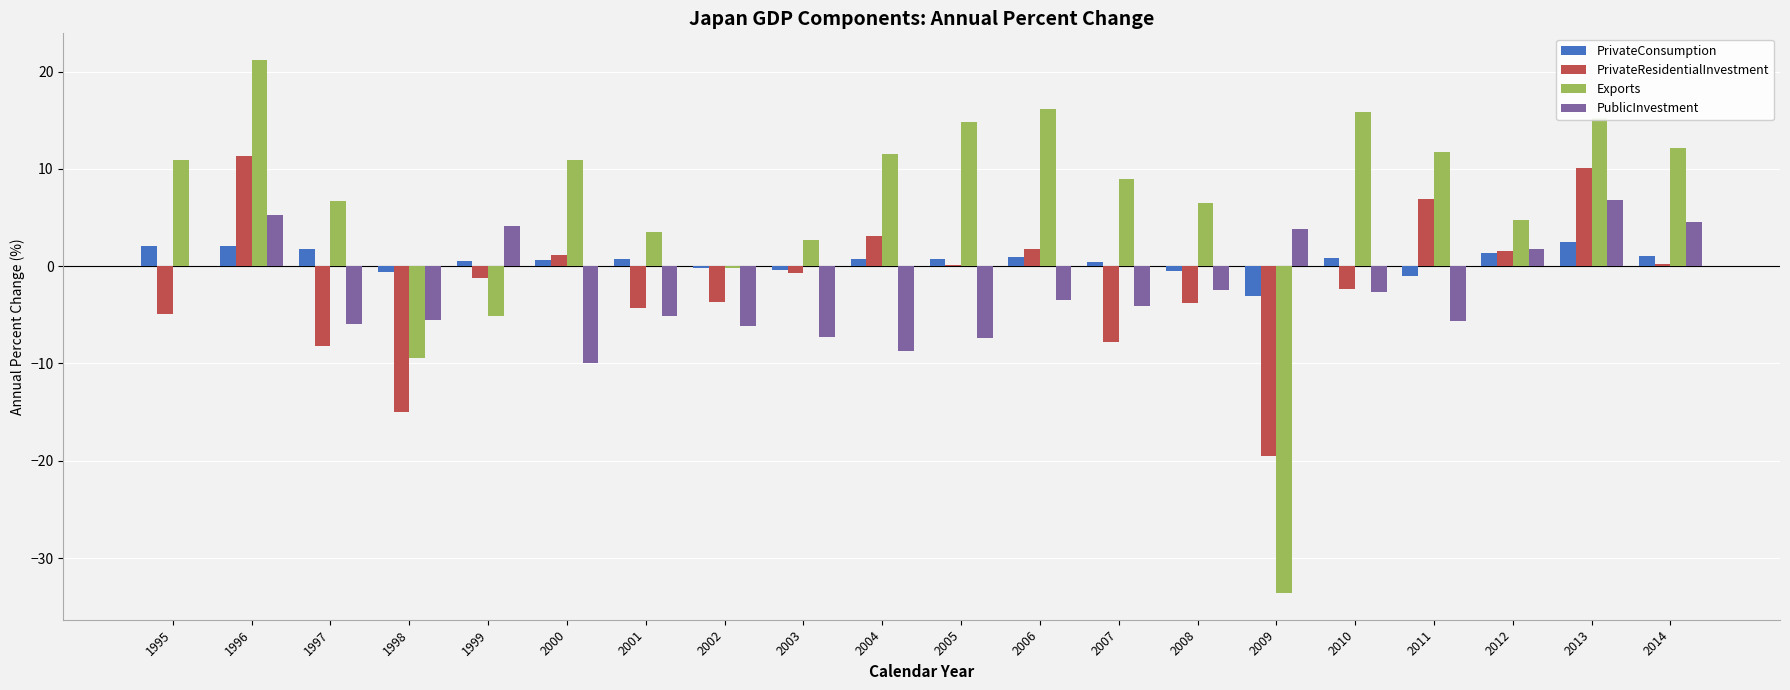

The value of Exports at 2011 is 11.7. True or false?

True